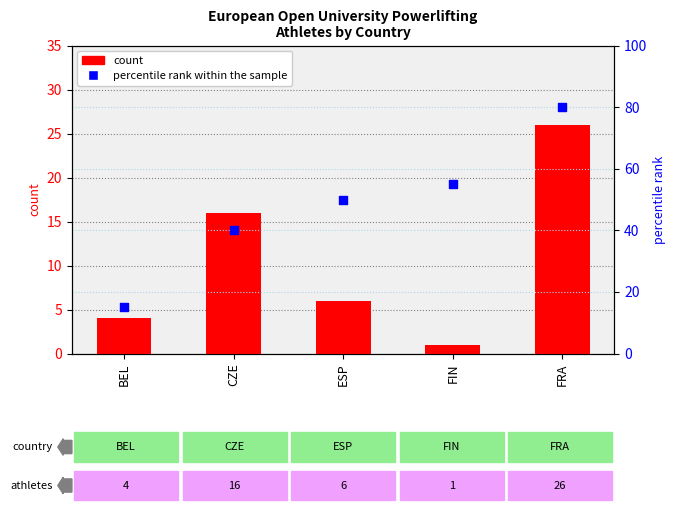

Which series contains the highest Y value?

percentile rank within the sample